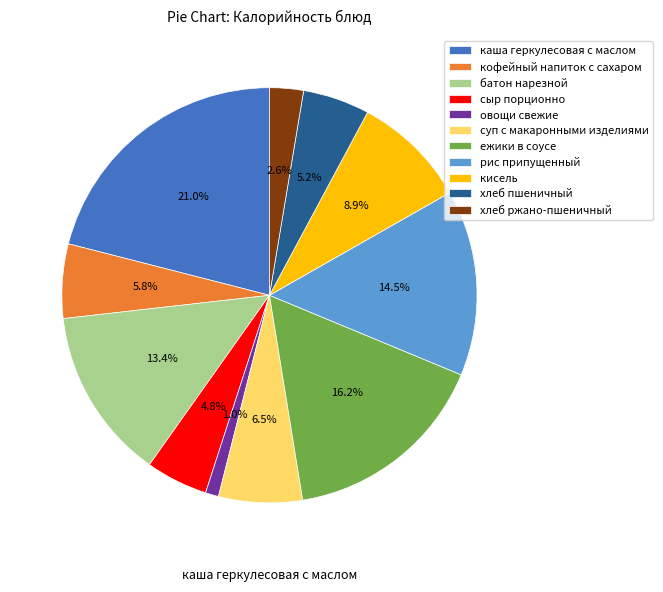

To the nearest percent, what is the difference between the largest and smallest slice percentages?

20%